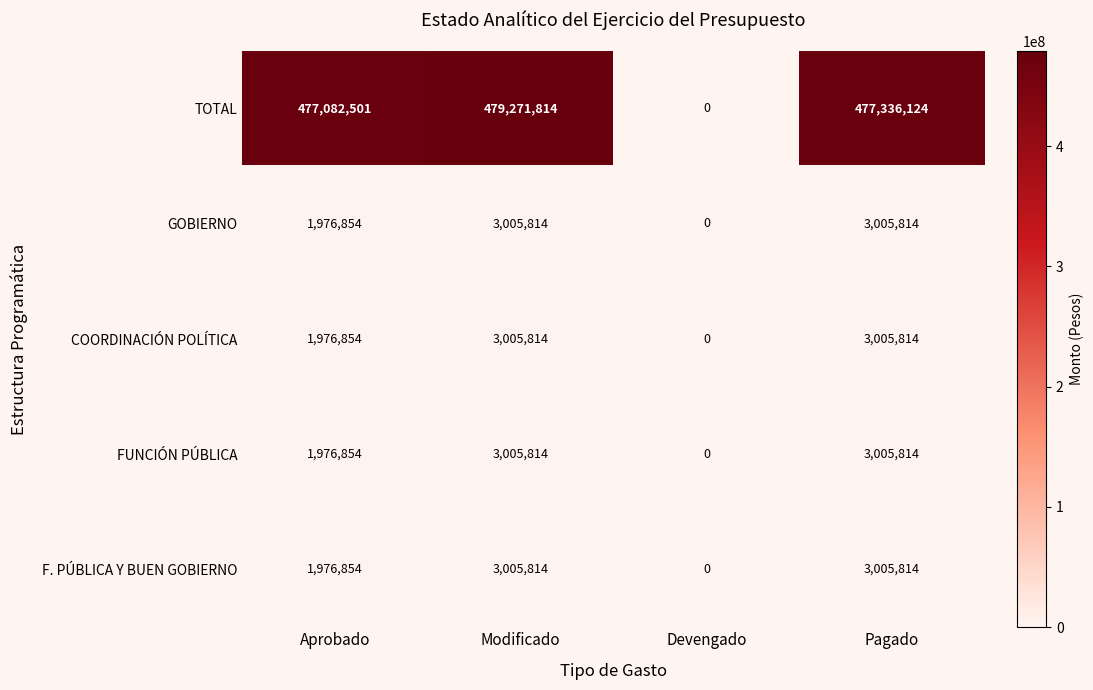

What is the difference between the maximum and minimum values in the GOBIERNO series?

3005814